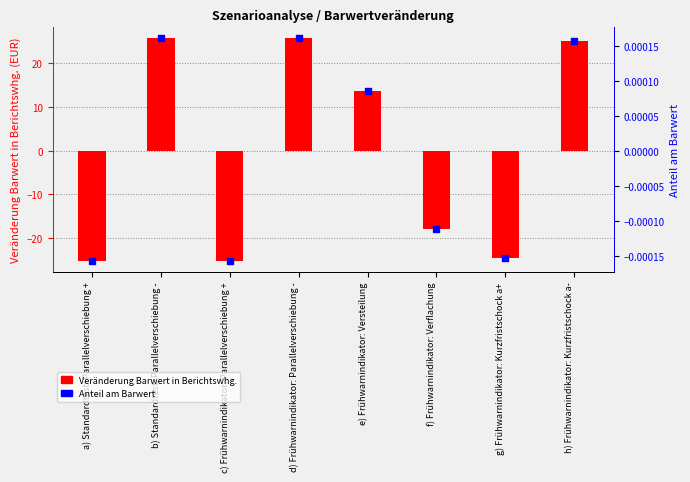

Which series contains the highest Y value?

Veränderung Barwert in Berichtswhg.